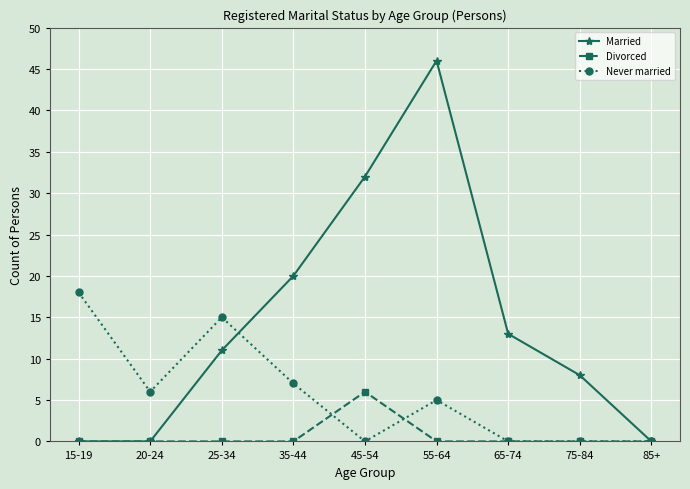

At 35-44, list the series in order from smallest to largest.

Divorced, Never married, Married